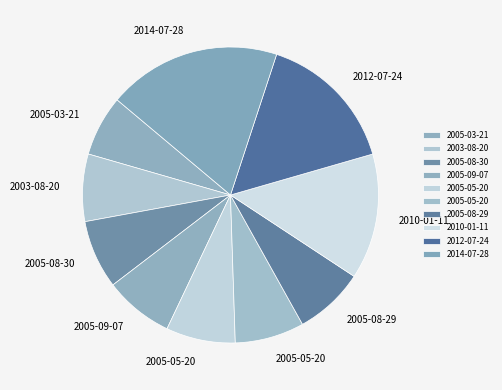

How many slices are in this pie chart?

10